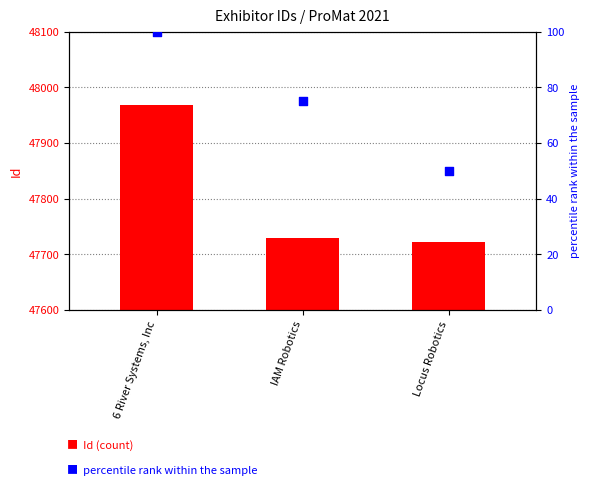

Is the value of percentile rank within the sample at IAM Robotics greater than the value of Id (count) at Locus Robotics?

No